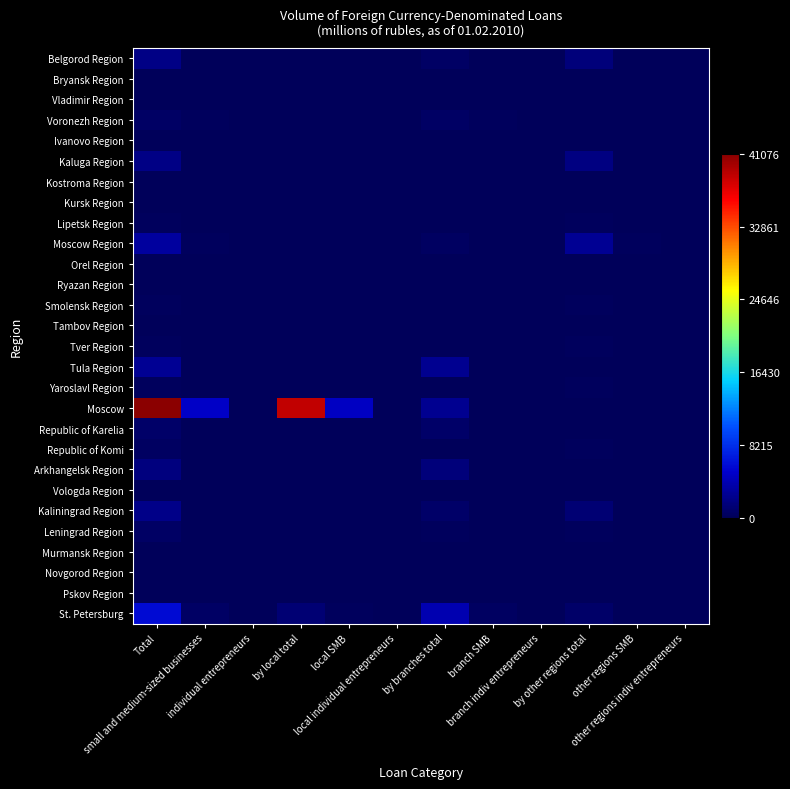

List the series in order of their peak value, lowest first.

Kostroma Region, Kursk Region, Novgorod Region, Bryansk Region, Murmansk Region, Tambov Region, Ivanovo Region, Vladimir Region, Ryazan Region, Vologda Region, Pskov Region, Orel Region, Yaroslavl Region, Lipetsk Region, Smolensk Region, Tver Region, Republic of Komi, Leningrad Region, Voronezh Region, Republic of Karelia, Arkhangelsk Region, Belgorod Region, Kaluga Region, Kaliningrad Region, Tula Region, Moscow Region, St. Petersburg, Moscow